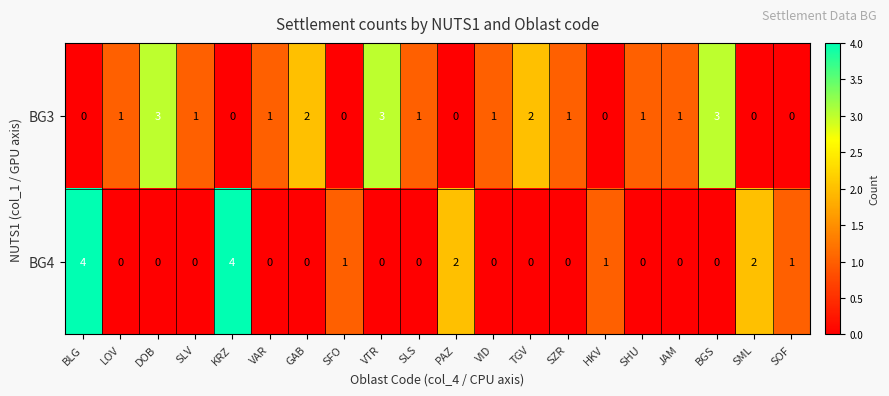

What is the difference between the maximum and second lowest values in the BG4 series?

4